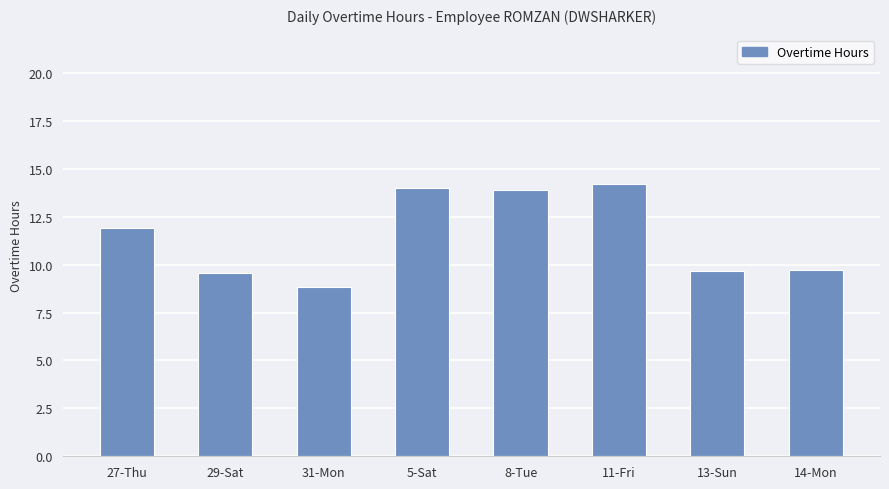

What is the difference between the values at 29-Sat and 27-Thu?

2.4